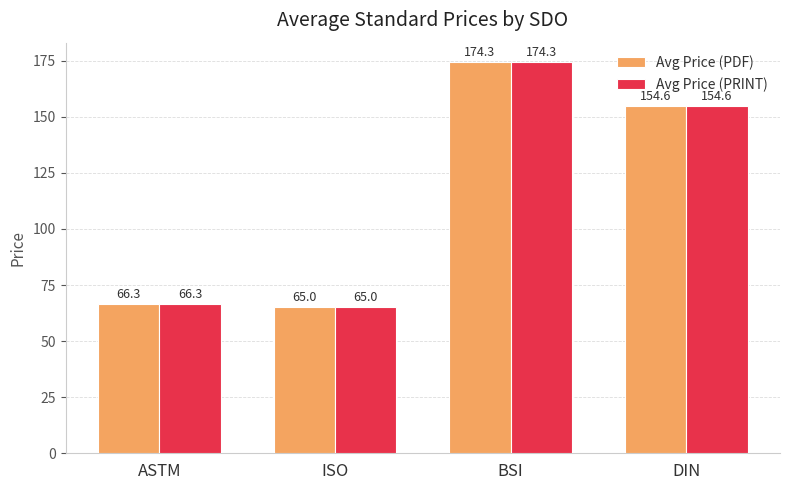

What is the greatest value displayed?

174.3